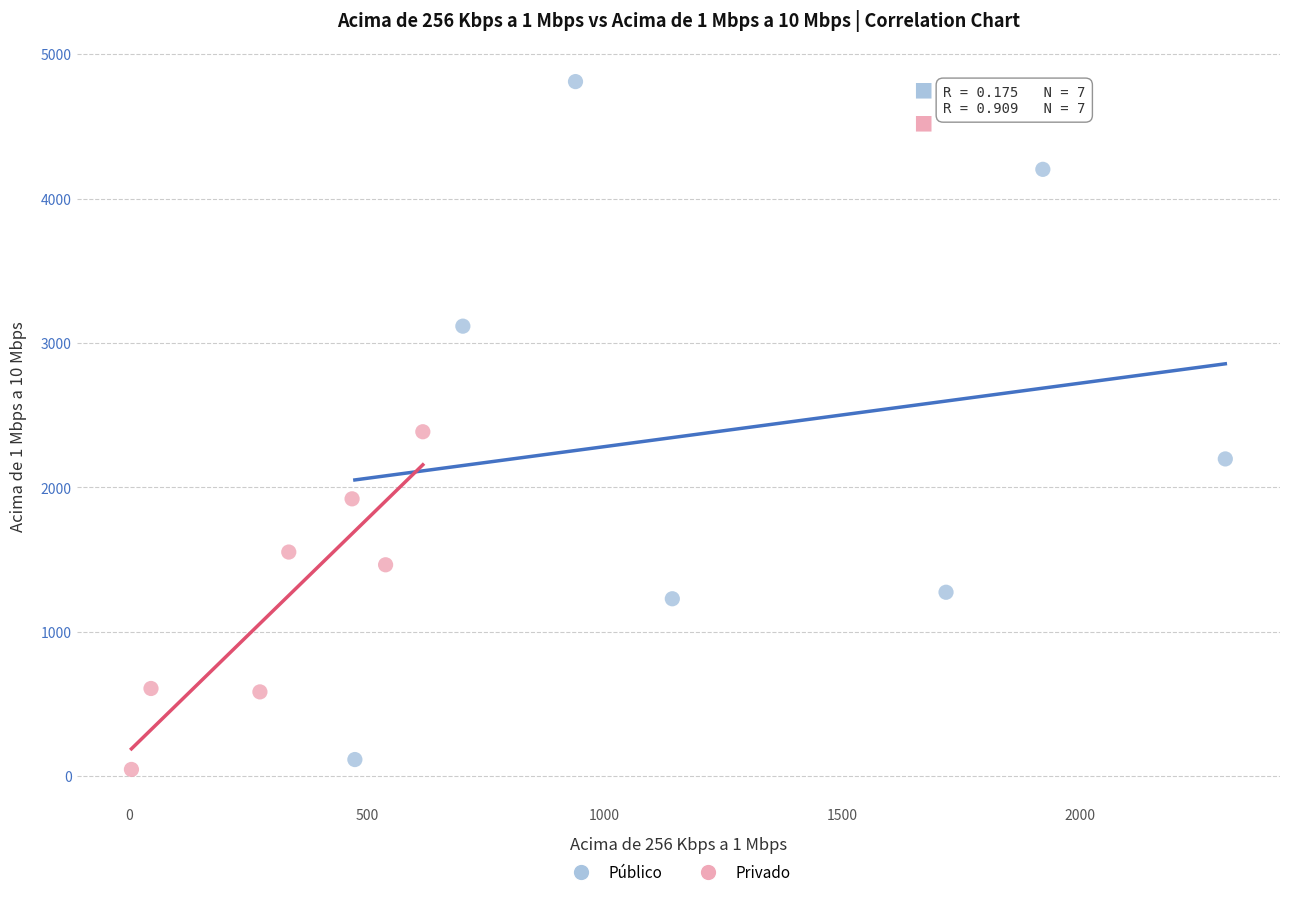

Which series reaches the minimum Y coordinate?

Privado